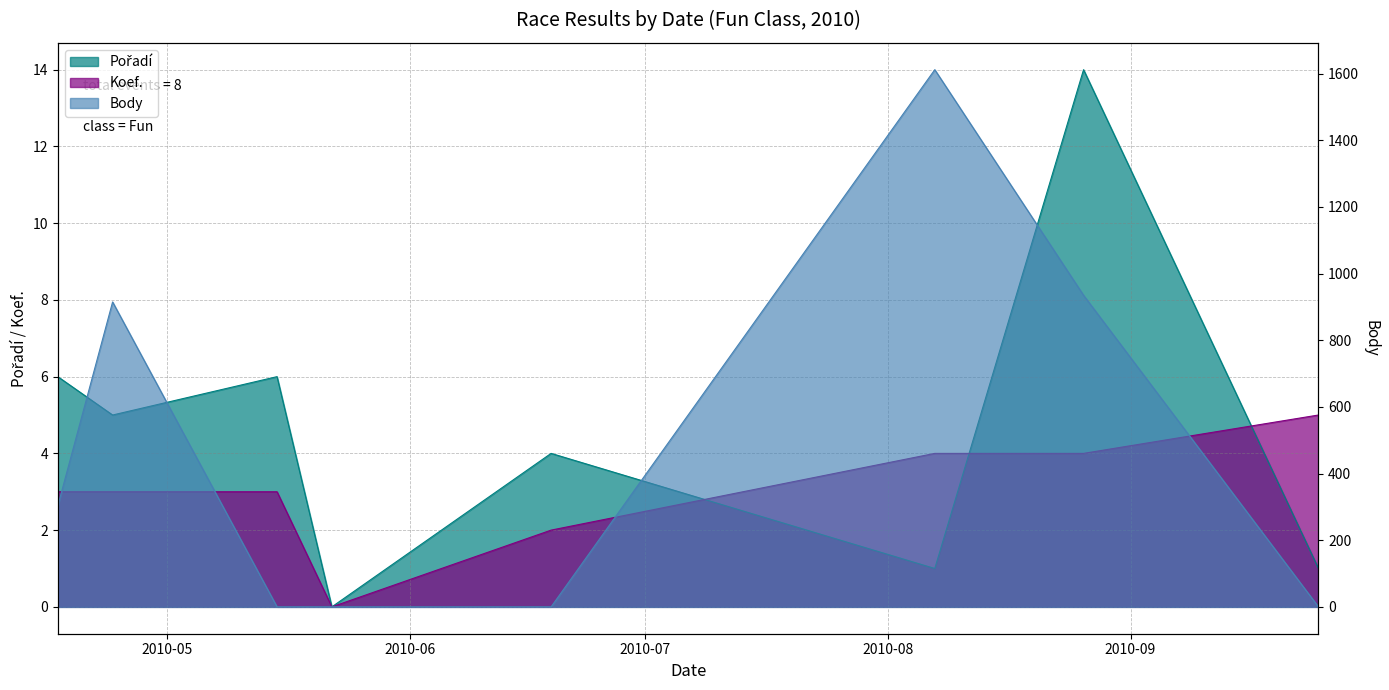

What is the label of the 3rd point from the right?

2010-08-07